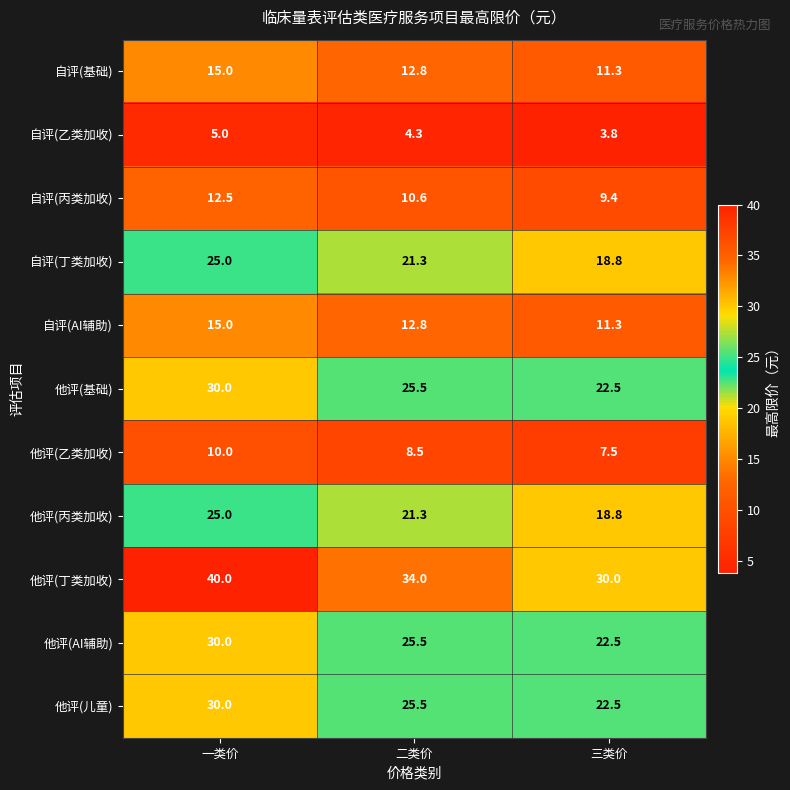

What value does the 他评(丙类加收) series have at 二类价?

21.3